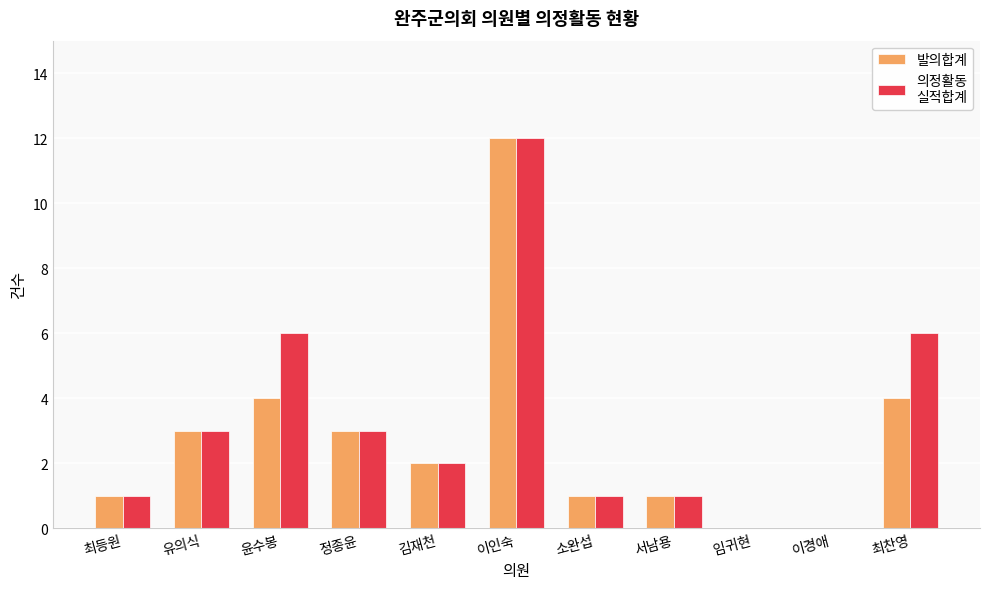

At which category is the sum across all series the highest?

이인숙